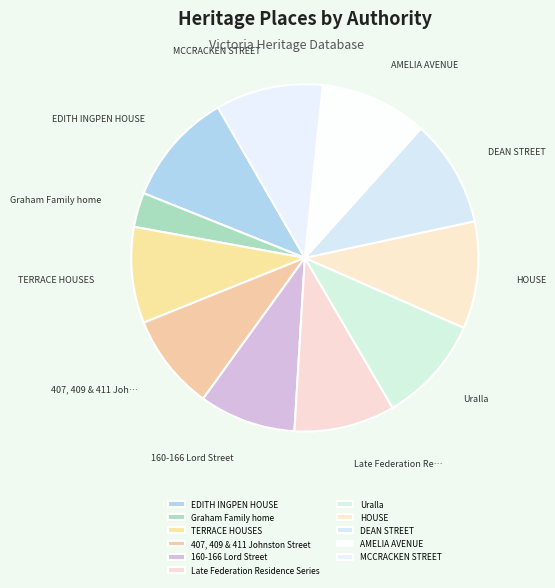

Count the number of slices in the pie.

11